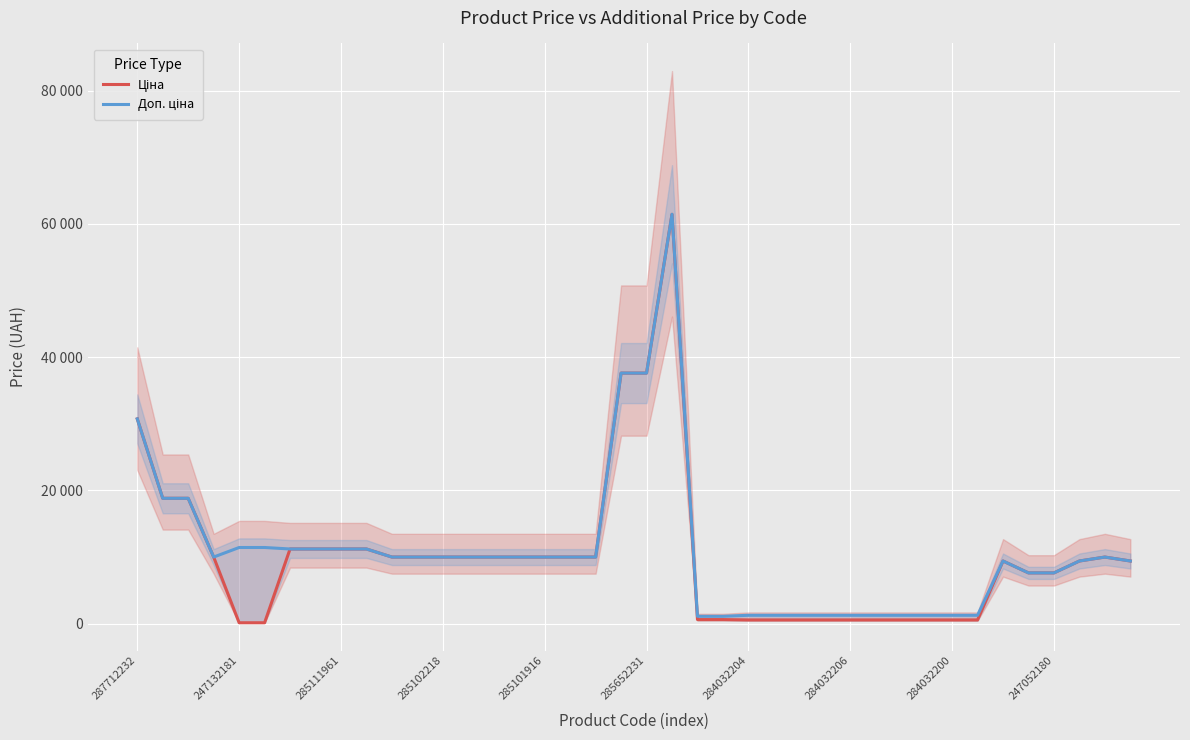

How many lines are shown in the chart?

2